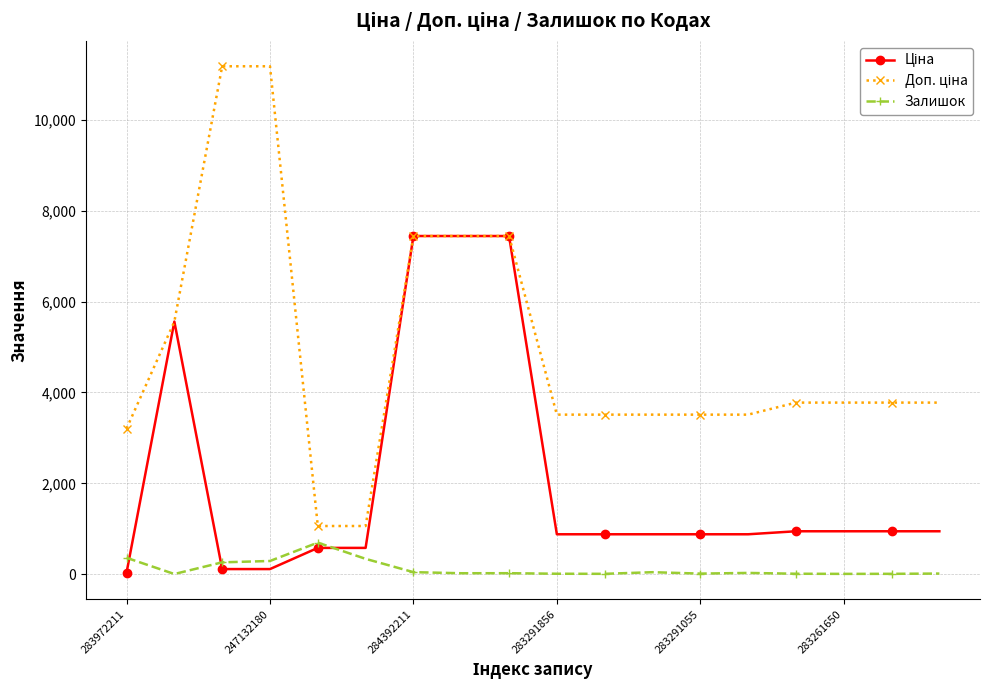

True or false: Залишок has more than 1 interior local peaks.

True